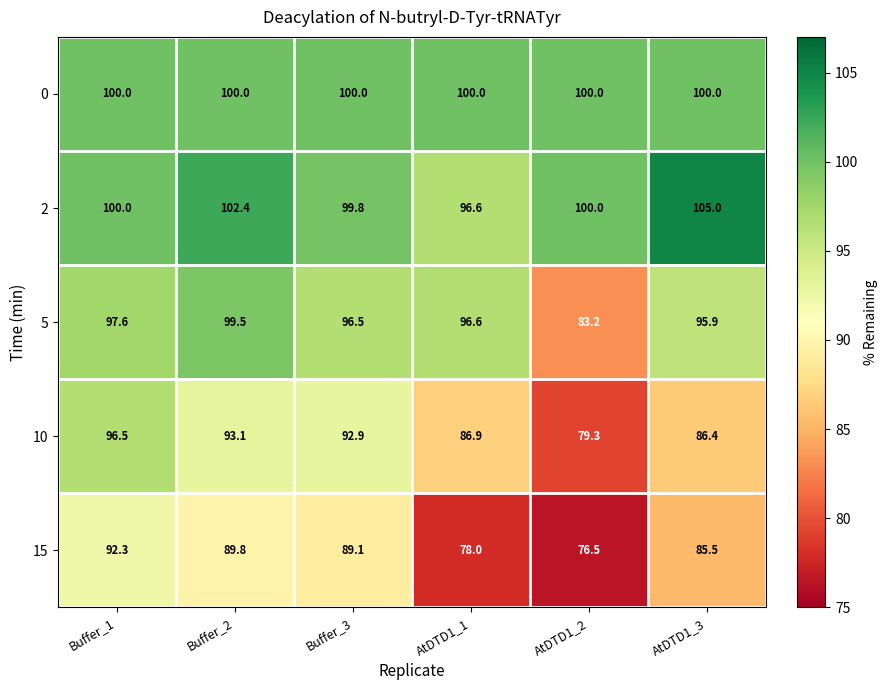

Which category has the highest value across all series?

AtDTD1_3